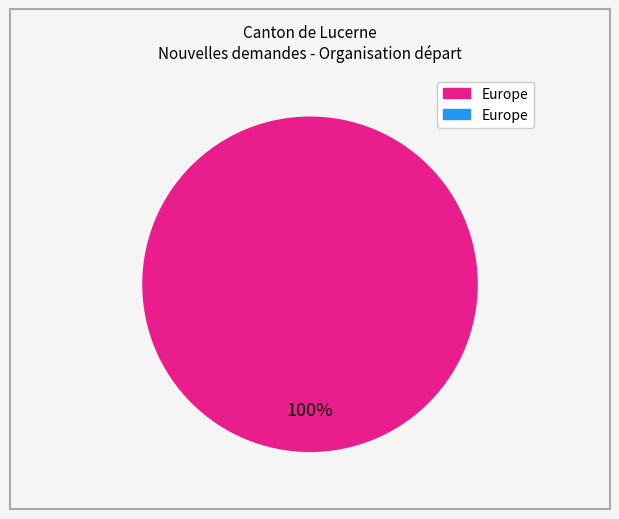

Is there any slice that represents more than half of the pie?

Yes